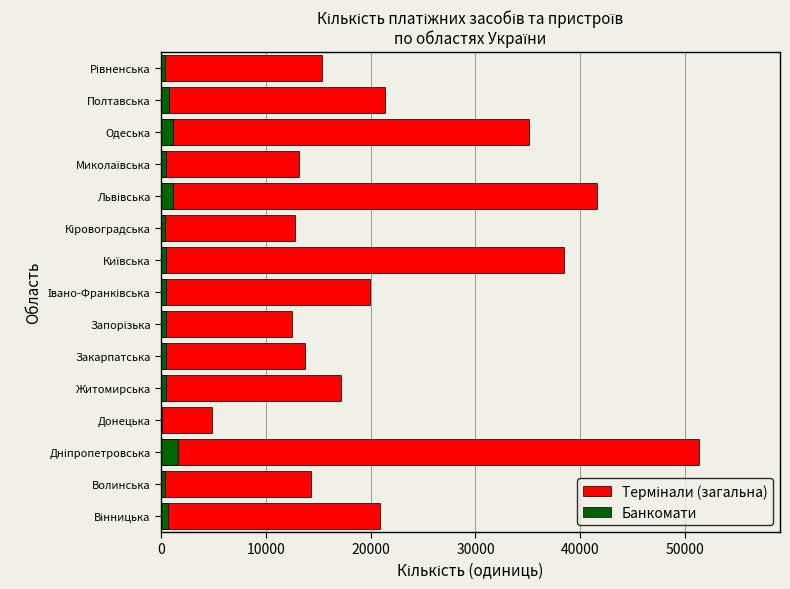

Read the Термінали (загальна) value at Полтавська, to the nearest 10.

21400